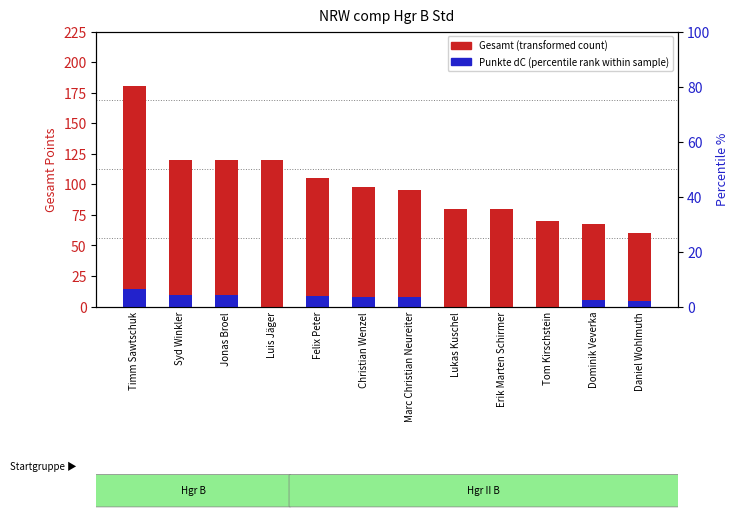

What is the sum of the Punkte dC (percentile rank) values at Felix Peter and Luis Jäger?

8.4